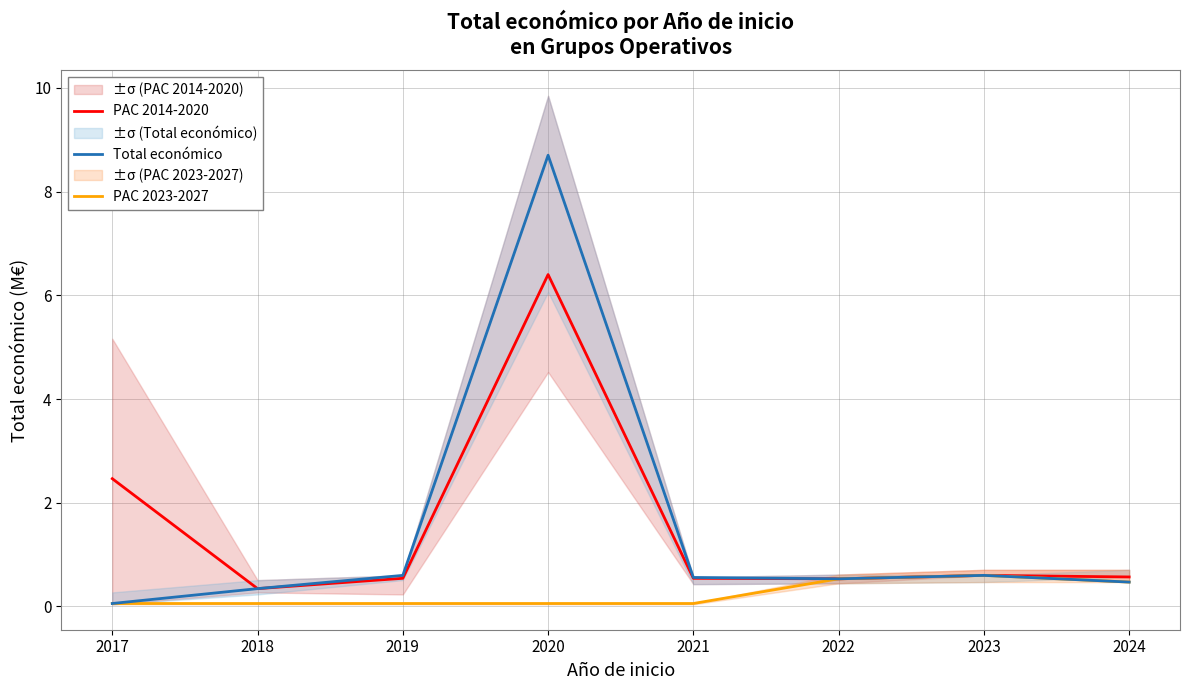

Is this an area chart (filled region under the line)?

No